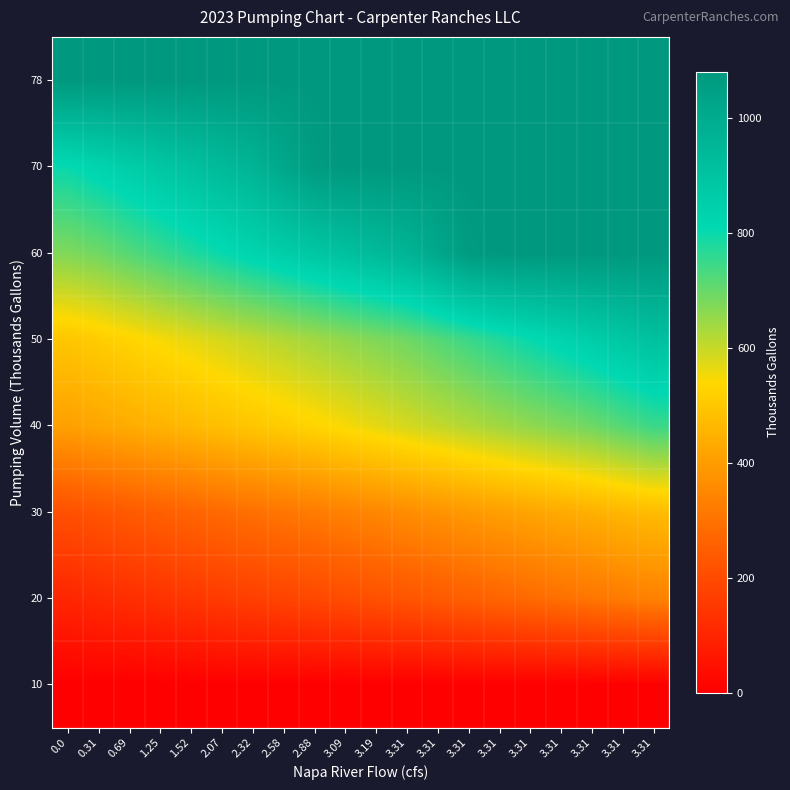

Reading left to right, extract all data points from this chart.

10: 0.0=0.0	0.31=0.0	0.69=0.0	1.25=0.0	1.52=0.0	2.07=0.0	2.32=0.0	2.58=0.0	2.88=0.0	3.09=0.0	3.19=0.0	3.31=0.0	3.31=0.0	3.31=0.0	3.31=0.0	3.31=0.0	3.31=0.0	3.31=0.0	3.31=0.0	3.31=0.0
20: 0.0=101.4	0.31=111.6	0.69=123.0	1.25=134.3	1.52=145.7	2.07=157.0	2.32=168.4	2.58=179.7	2.88=191.1	3.09=202.4	3.19=213.8	3.31=225.2	3.31=238.9	3.31=252.6	3.31=266.4	3.31=280.1	3.31=293.8	3.31=307.6	3.31=321.3	3.31=335.0
30: 0.0=213.8	0.31=225.2	0.69=238.9	1.25=252.6	1.52=266.4	2.07=280.1	2.32=293.8	2.58=307.6	2.88=321.3	3.09=335.0	3.19=348.7	3.31=362.5	3.31=376.2	3.31=389.9	3.31=403.7	3.31=417.4	3.31=431.1	3.31=444.9	3.31=458.6	3.31=472.3
40: 0.0=407.3	0.31=422.3	0.69=437.2	1.25=452.1	1.52=467.1	2.07=482.0	2.32=497.0	2.58=511.9	2.88=529.9	3.09=547.9	3.19=565.9	3.31=583.9	3.31=601.9	3.31=619.9	3.31=637.9	3.31=655.9	3.31=673.9	3.31=691.9	3.31=719.2	3.31=746.5
50: 0.0=497.0	0.31=511.9	0.69=529.9	1.25=547.9	1.52=565.9	2.07=583.9	2.32=601.9	2.58=619.9	2.88=637.9	3.09=655.9	3.19=673.9	3.31=691.9	3.31=719.2	3.31=746.5	3.31=773.8	3.31=801.1	3.31=828.4	3.31=855.7	3.31=883.0	3.31=910.3
60: 0.0=673.9	0.31=691.9	0.69=719.2	1.25=746.5	1.52=773.8	2.07=801.1	2.32=828.4	2.58=855.7	2.88=883.0	3.09=910.3	3.19=937.6	3.31=964.9	3.31=1016.1	3.31=1067.3	3.31=1080.0	3.31=1080.0	3.31=1080.0	3.31=1080.0	3.31=1080.0	3.31=1080.0
70: 0.0=801.1	0.31=828.4	0.69=855.7	1.25=883.0	1.52=910.3	2.07=937.6	2.32=964.9	2.58=1016.1	2.88=1067.3	3.09=1080.0	3.19=1080.0	3.31=1080.0	3.31=1080.0	3.31=1080.0	3.31=1080.0	3.31=1080.0	3.31=1080.0	3.31=1080.0	3.31=1080.0	3.31=1080.0
78: 0.0=1080.0	0.31=1080.0	0.69=1080.0	1.25=1080.0	1.52=1080.0	2.07=1080.0	2.32=1080.0	2.58=1080.0	2.88=1080.0	3.09=1080.0	3.19=1080.0	3.31=1080.0	3.31=1080.0	3.31=1080.0	3.31=1080.0	3.31=1080.0	3.31=1080.0	3.31=1080.0	3.31=1080.0	3.31=1080.0